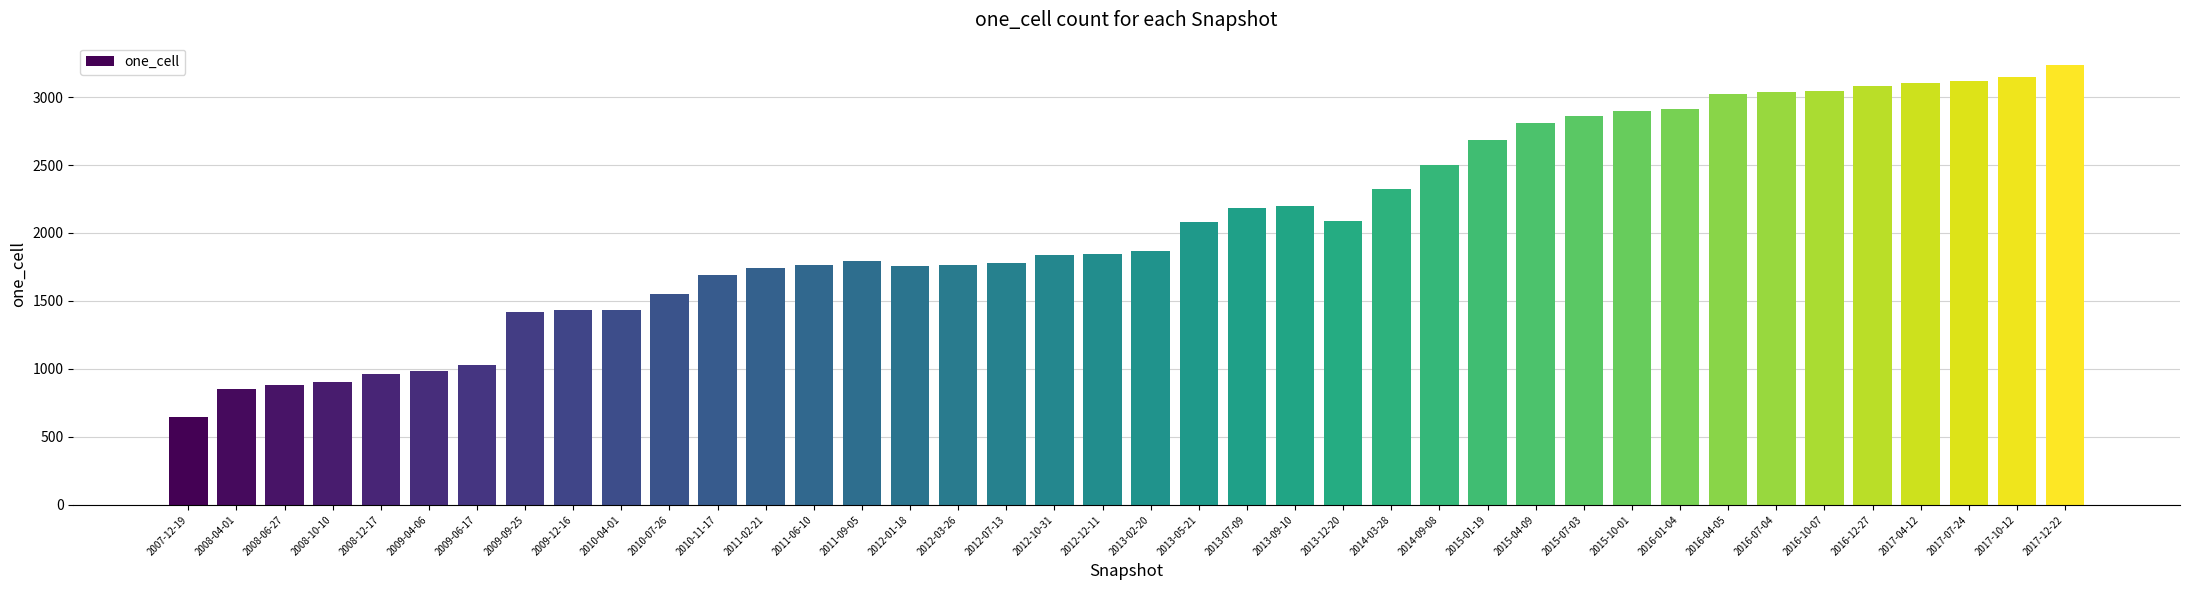

At which category does the chart reach its peak across all series?

2017-12-22